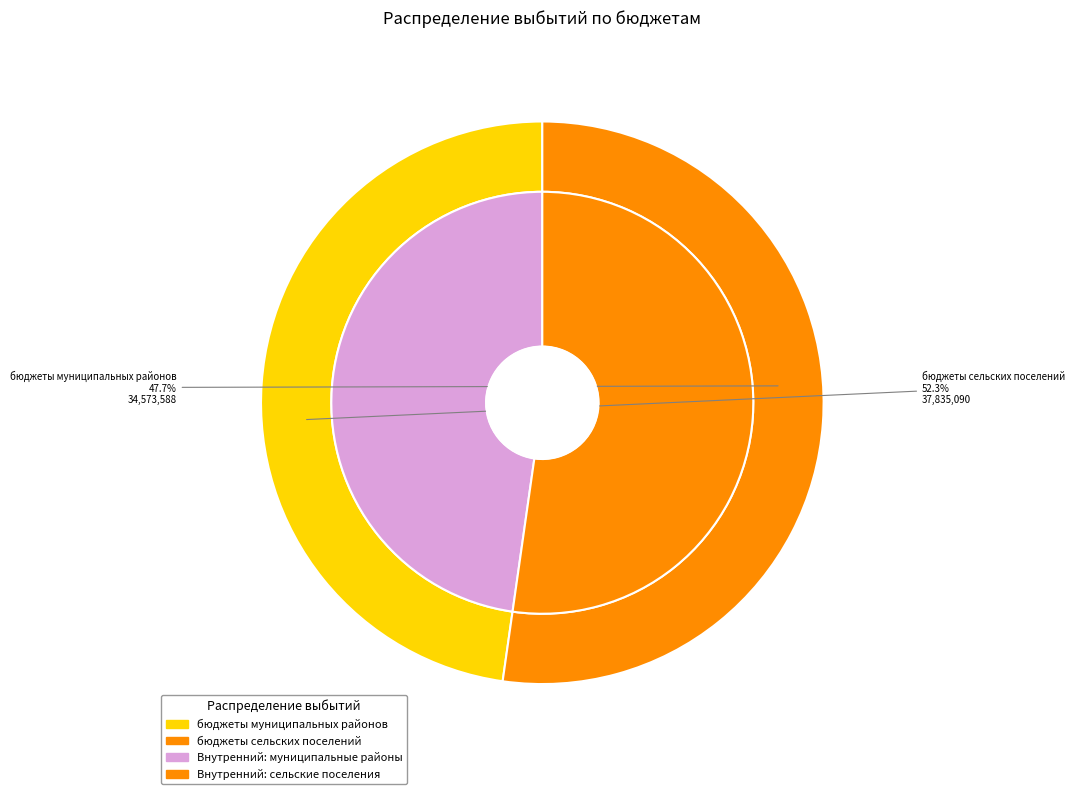

How many slices are in this pie chart?

3